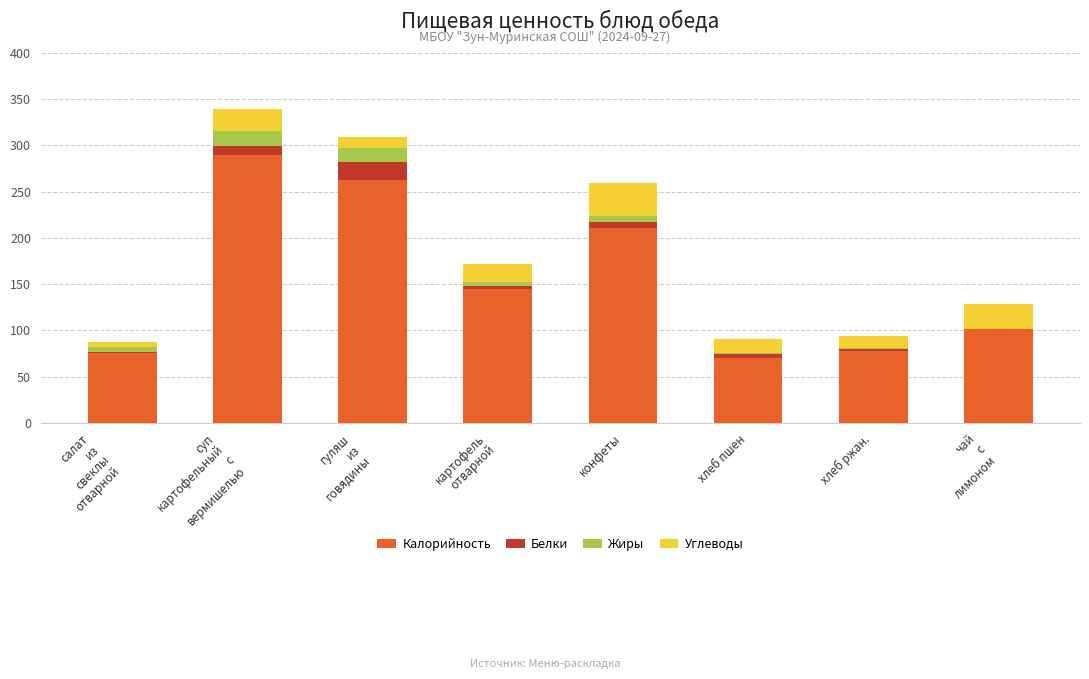

What is the maximum value for Калорийность?

290.0